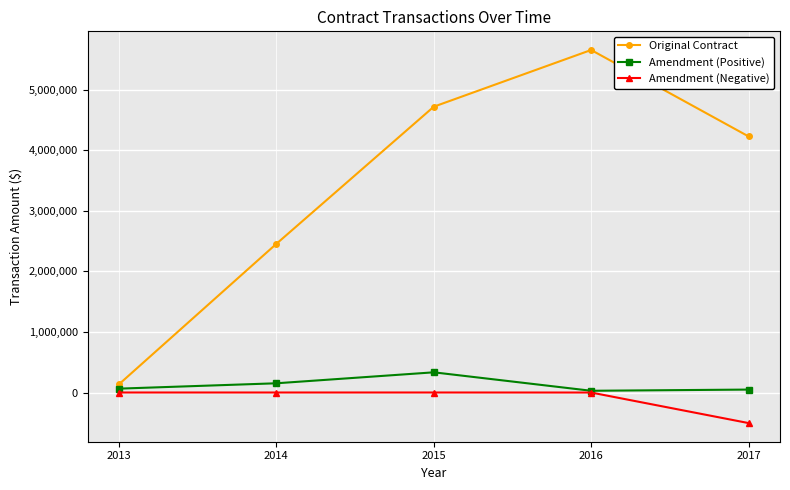

Which series has the widest spread of values?

Original Contract